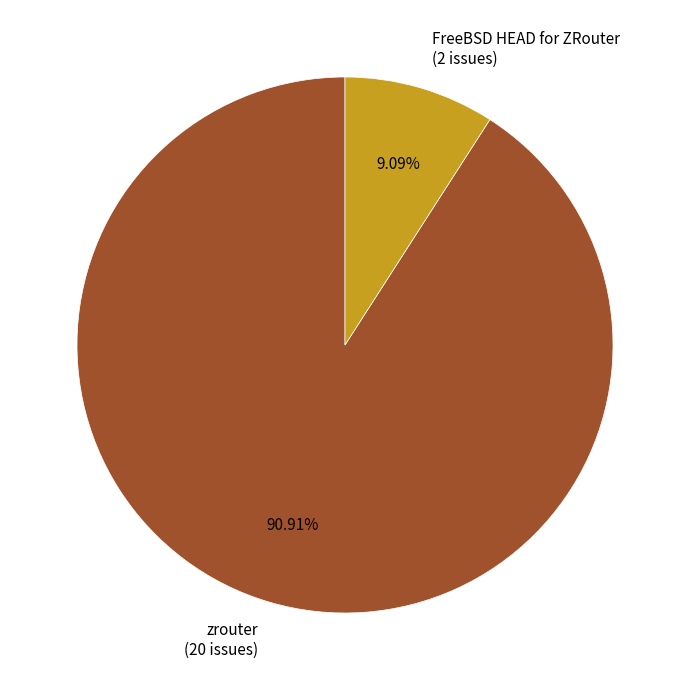

Combined, do FreeBSD HEAD for ZRouter and zrouter account for over 50%?

Yes